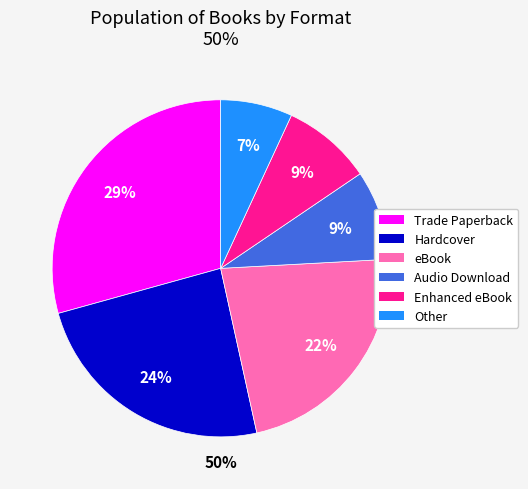

Does any single category account for the majority?

No